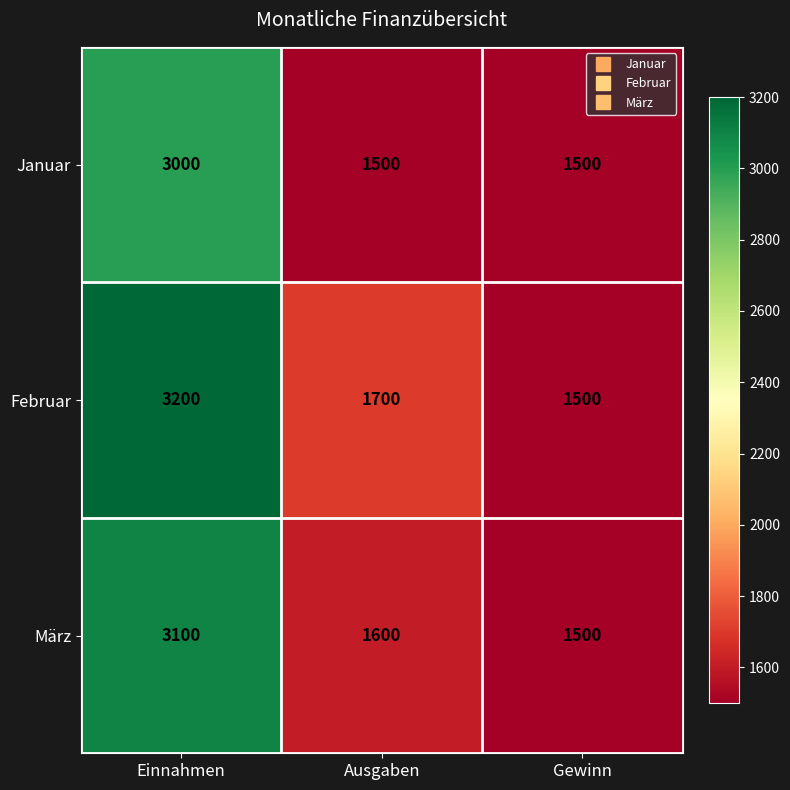

What is the maximum value shown in the chart?

3200